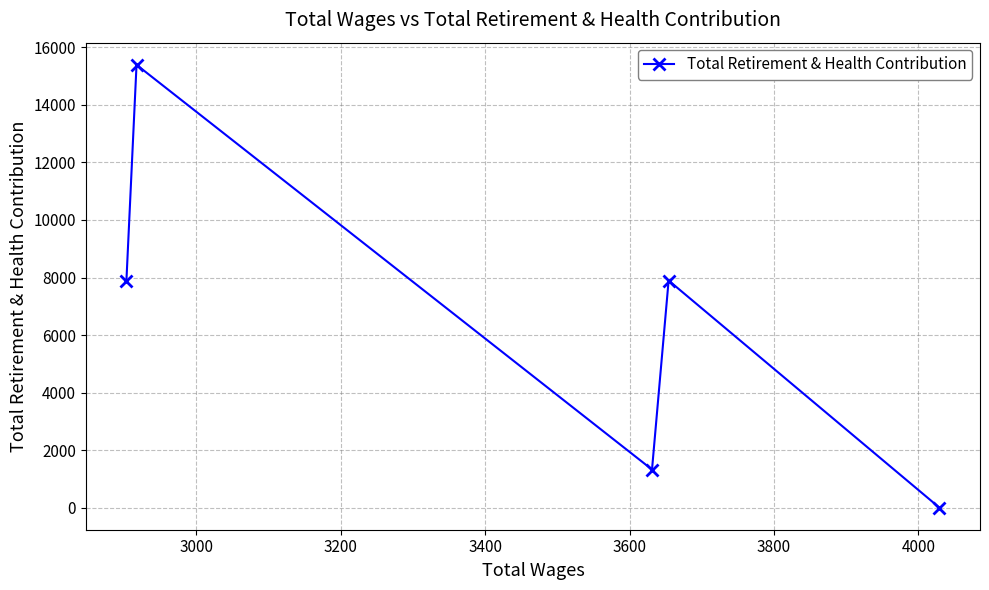

True or false: there are more than 2 points higher than both neighbors.

False